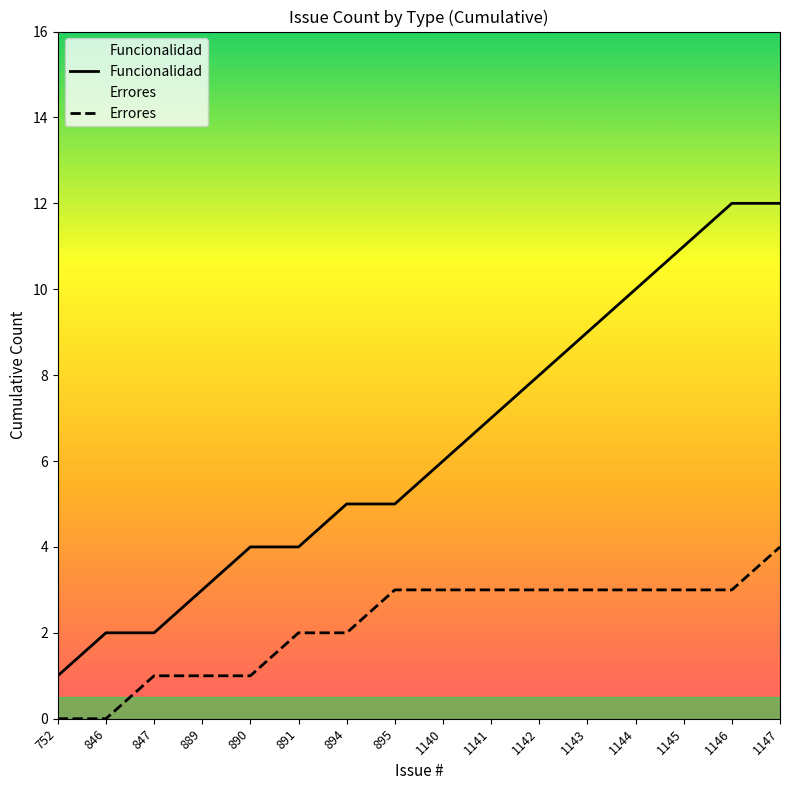

Reading left to right, transcribe all the data shown in this chart.

Funcionalidad: 1	2	2	3	4	4	5	5	6	7	8	9	10	11	12	12
Errores: 0	0	1	1	1	2	2	3	3	3	3	3	3	3	3	4